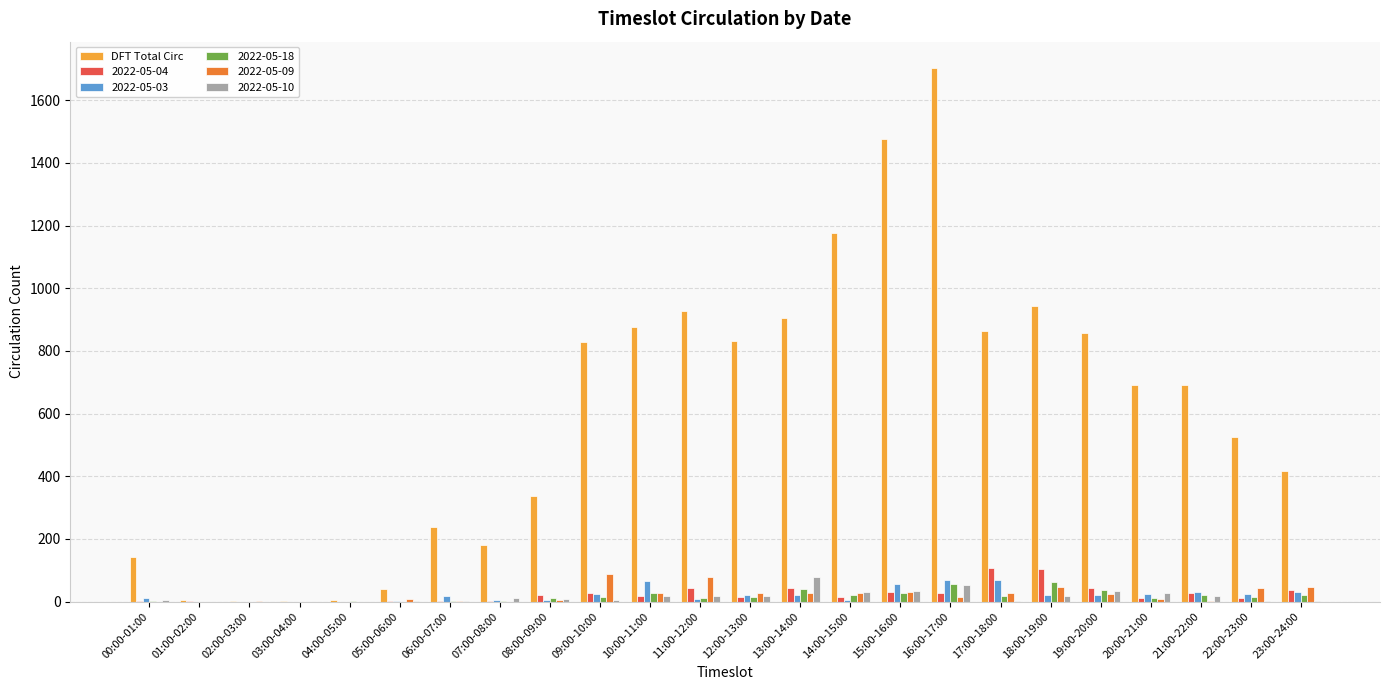

At which category does the chart reach its peak across all series?

16:00-17:00